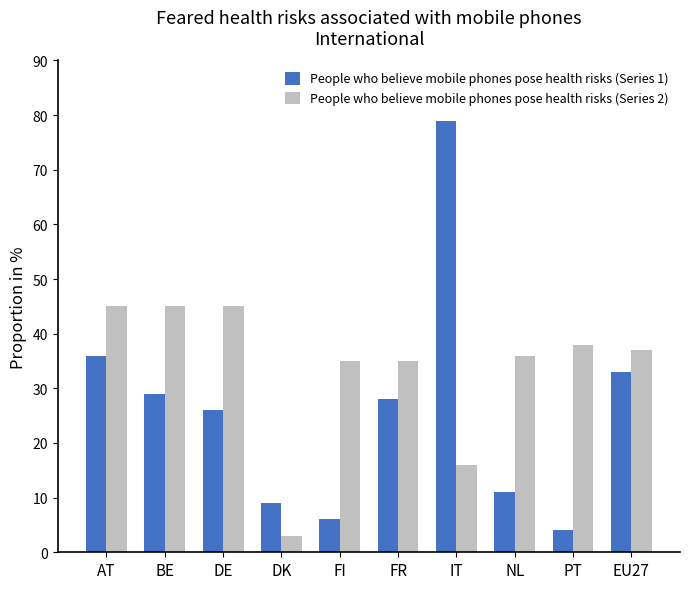

What are all the series names shown in the legend?

People who believe mobile phones pose health risks (Series 1), People who believe mobile phones pose health risks (Series 2)